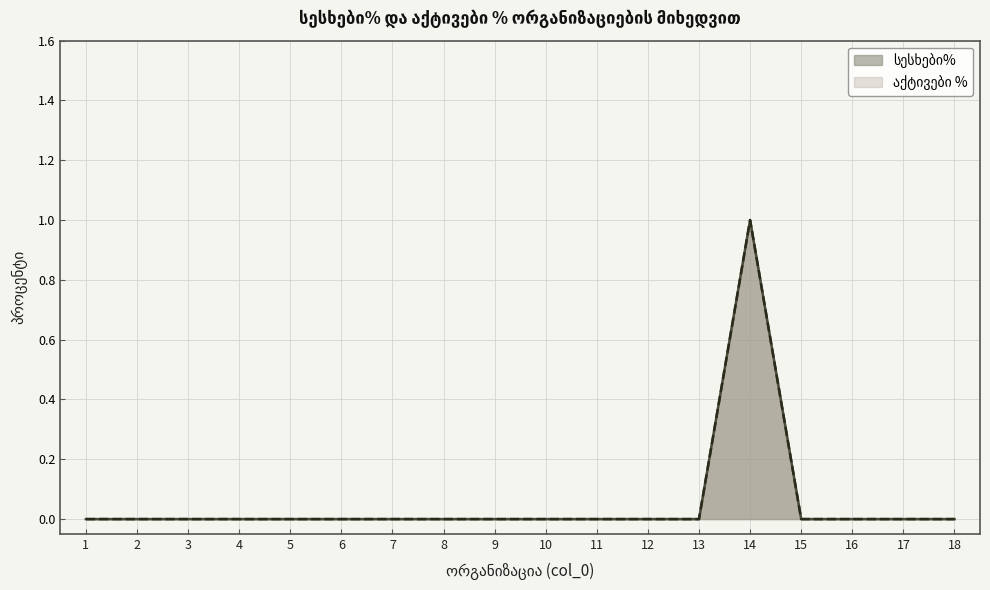

At which category is the sum across all series the highest?

14